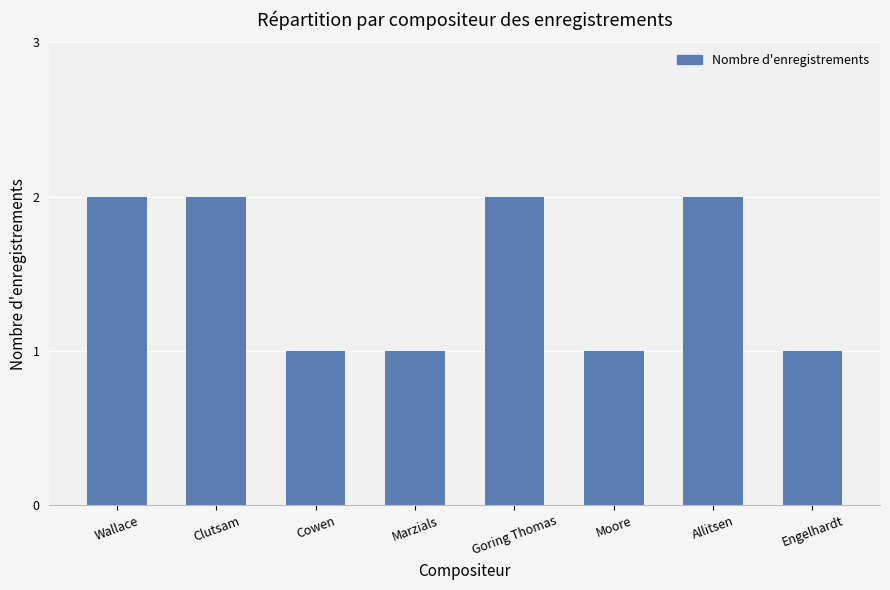

True or false: the data shows 3 at Allitsen.

False